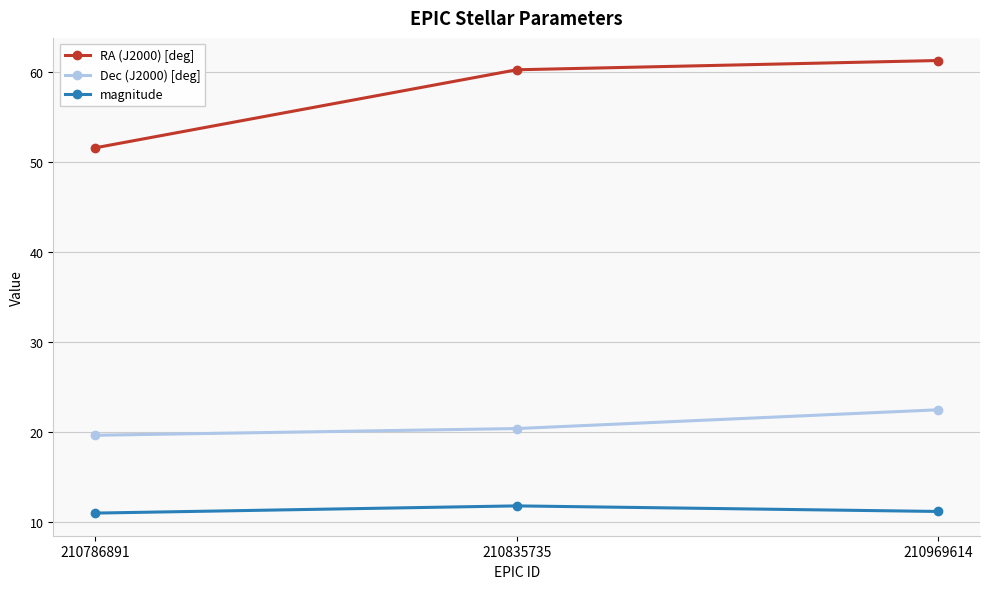

Which series has the widest spread of values?

RA (J2000) [deg]